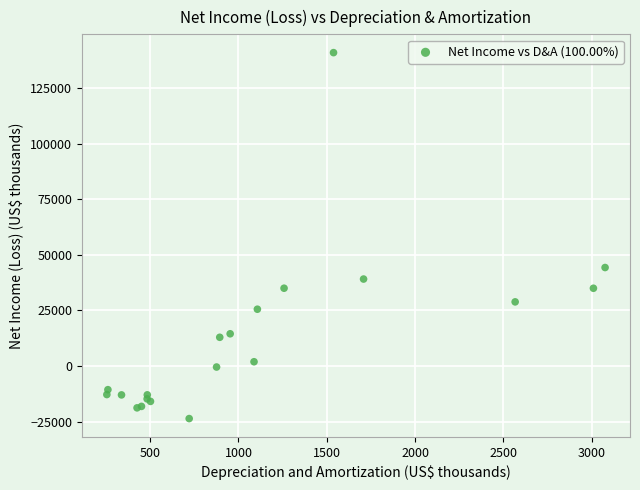

What Y value in the scatter plot is closest to 58655?

44305